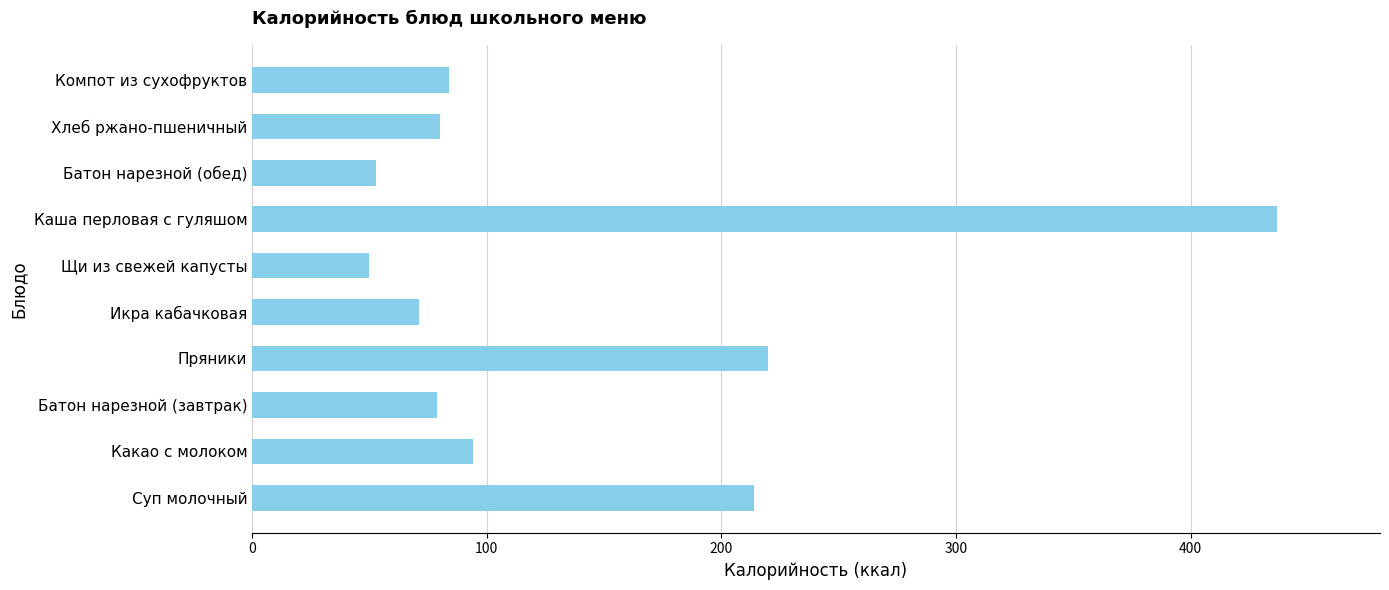

What is the difference between the maximum and minimum values?

387